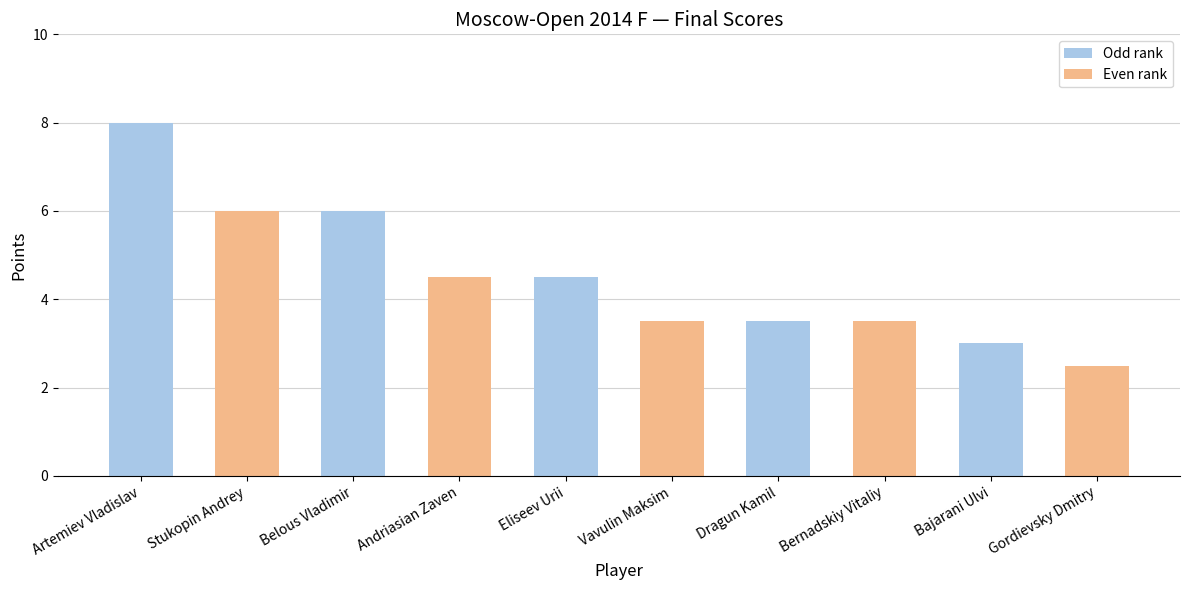

How many bars are there in total?

10